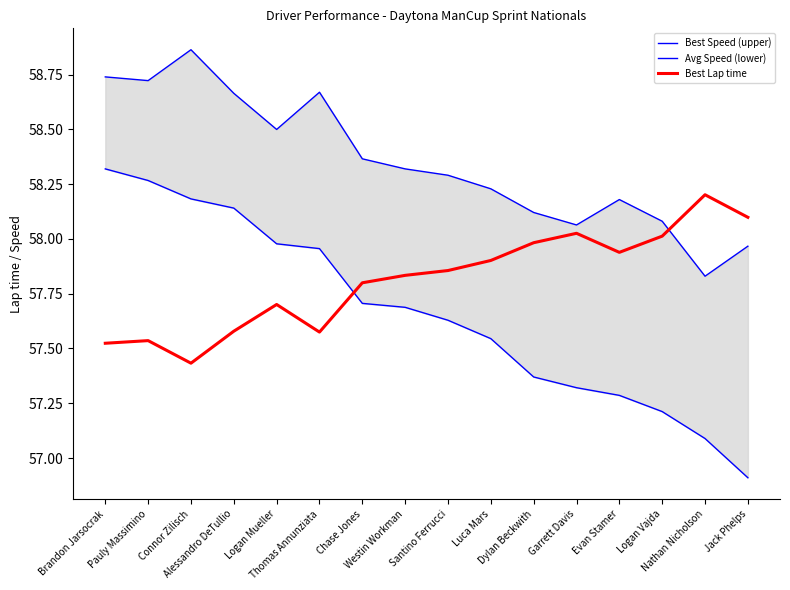

What is the value of the Best Speed (upper) point at the 7th from the left?

58.4